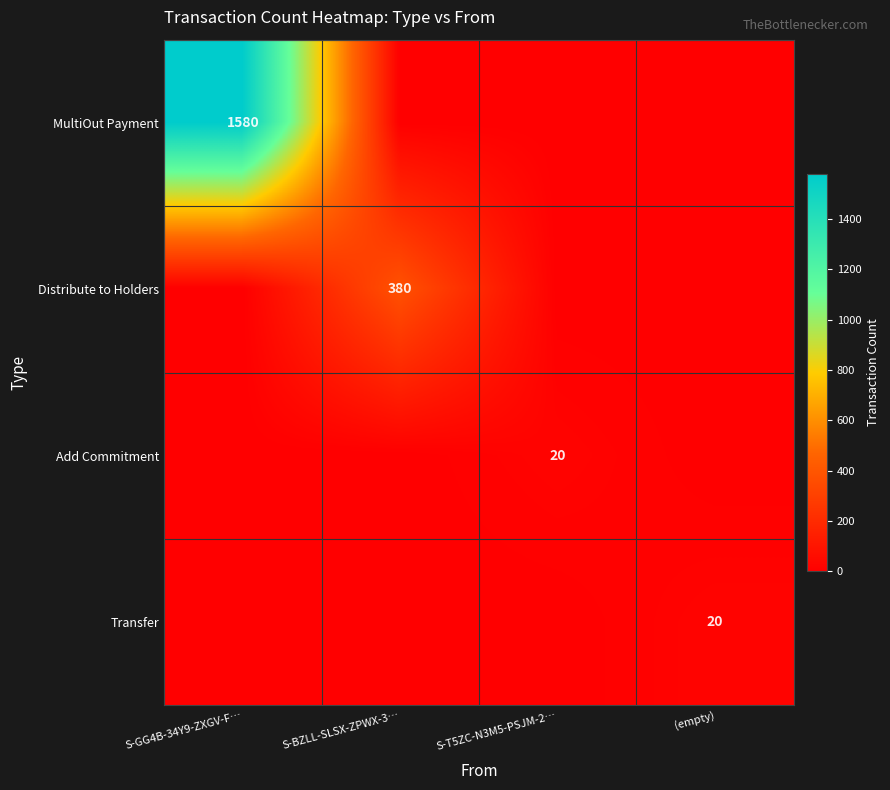

The value of MultiOut Payment at S-GG4B-34Y9-ZXGV-F… is 1063. True or false?

False